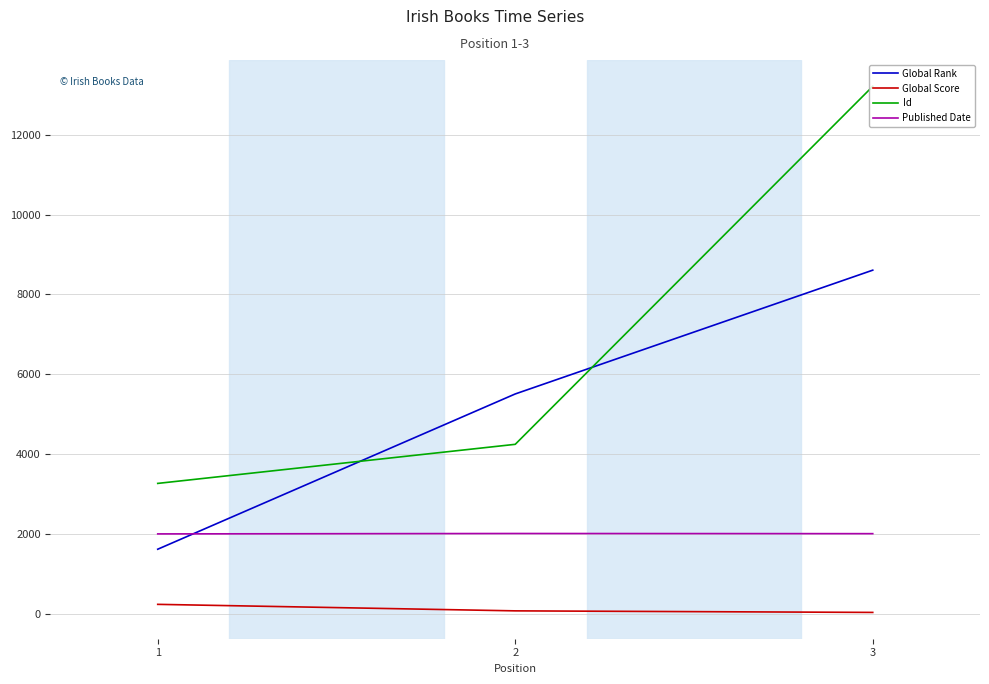

Which series has the largest total across all categories?

Id